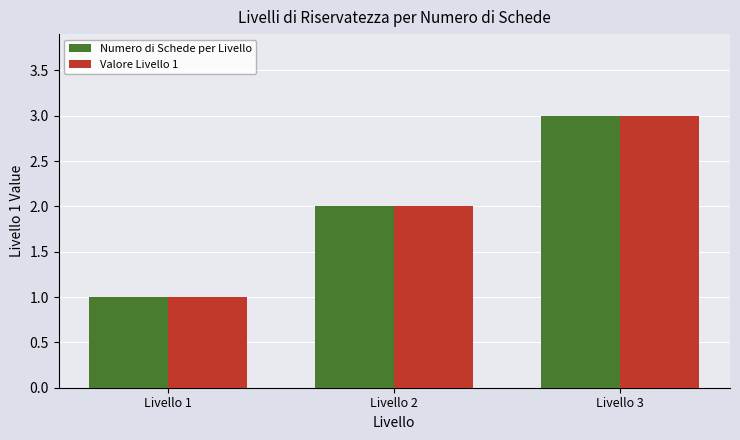

Which category has the highest value in the Valore Livello 1 series?

Livello 3